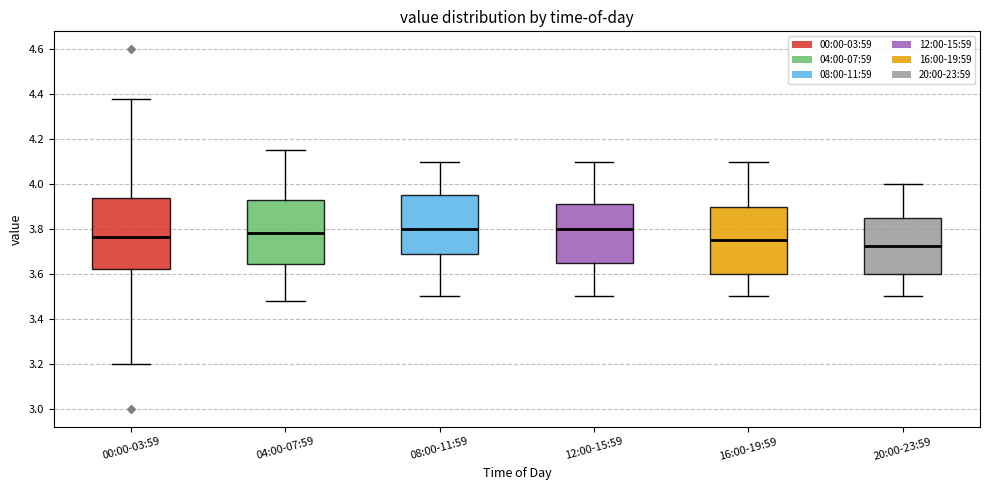

Reading left to right, transcribe this box plot: for each box, give where its median line is, the range the box spans, and where its two whiskers end, as read against the y-axis. The values are not printed on the chart, so give them approximately, as read against the axis.

00:00-03:59: median 3.76, box 3.62 to 3.94, whiskers 3.20 to 4.38
04:00-07:59: median 3.78, box 3.64 to 3.92, whiskers 3.48 to 4.16
08:00-11:59: median 3.80, box 3.68 to 3.96, whiskers 3.50 to 4.10
12:00-15:59: median 3.80, box 3.66 to 3.92, whiskers 3.50 to 4.10
16:00-19:59: median 3.76, box 3.60 to 3.90, whiskers 3.50 to 4.10
20:00-23:59: median 3.72, box 3.60 to 3.86, whiskers 3.50 to 4.00